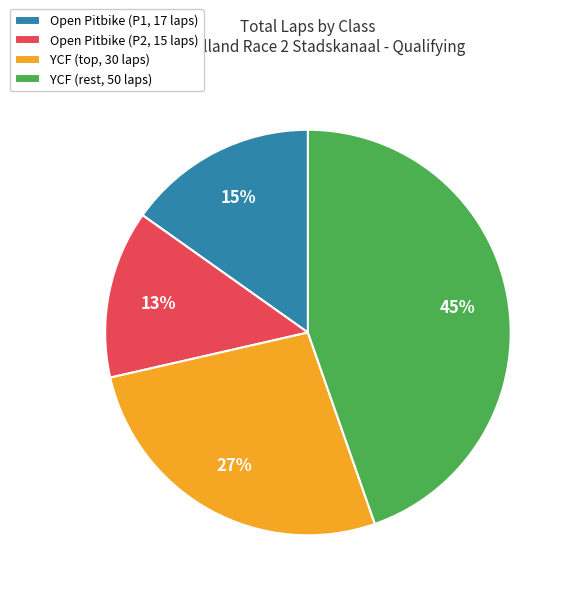

To the nearest percent, what is the difference between the Open Pitbike (P1, 17 laps) and Open Pitbike (P2, 15 laps) slice percentages?

2%